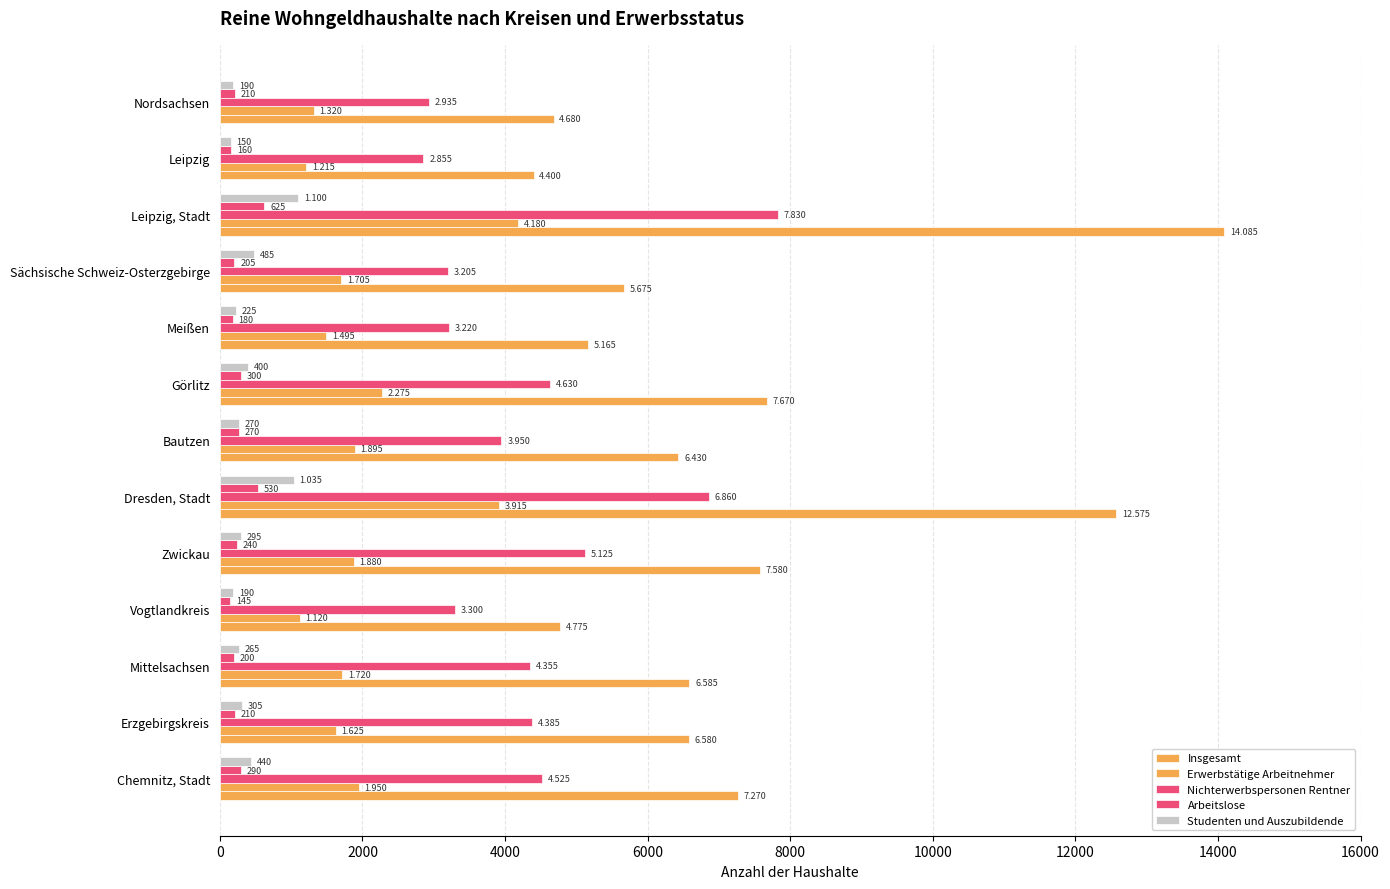

Count the number of categories in the chart.

13